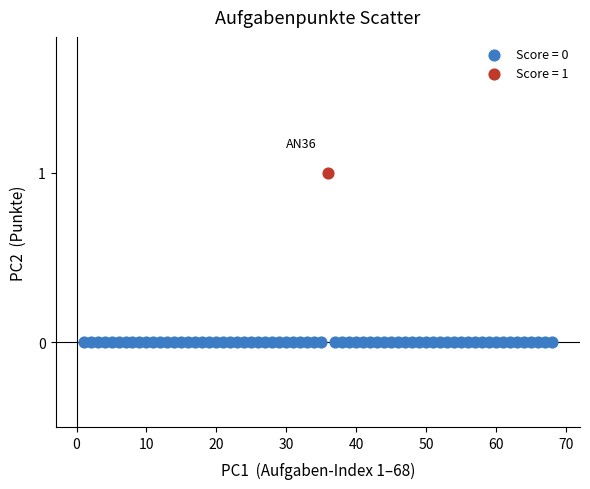

Which series contains the highest Y value?

Score = 1